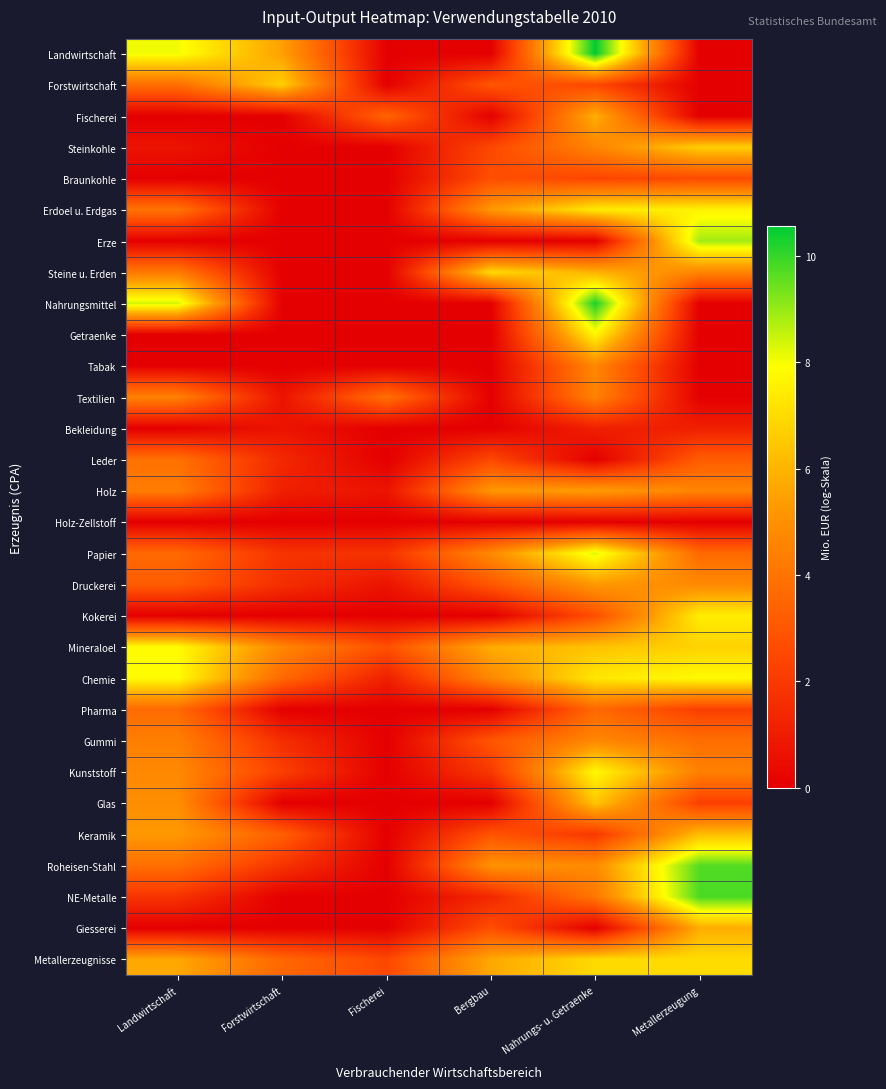

Rank the series by their maximum value, from highest to lowest.

Landwirtschaft, Nahrungsmittel, NE-Metalle, Roheisen-Stahl, Erze, Papier, Chemie, Mineraloel, Kunststoff, Getraenke, Erdoel u. Erdgas, Kokerei, Metallerzeugnisse, Steine u. Erden, Forstwirtschaft, Steinkohle, Glas, Keramik, Fischerei, Giesserei, Holz, Druckerei, Gummi, Tabak, Textilien, Leder, Pharma, Braunkohle, Bekleidung, Holz-Zellstoff